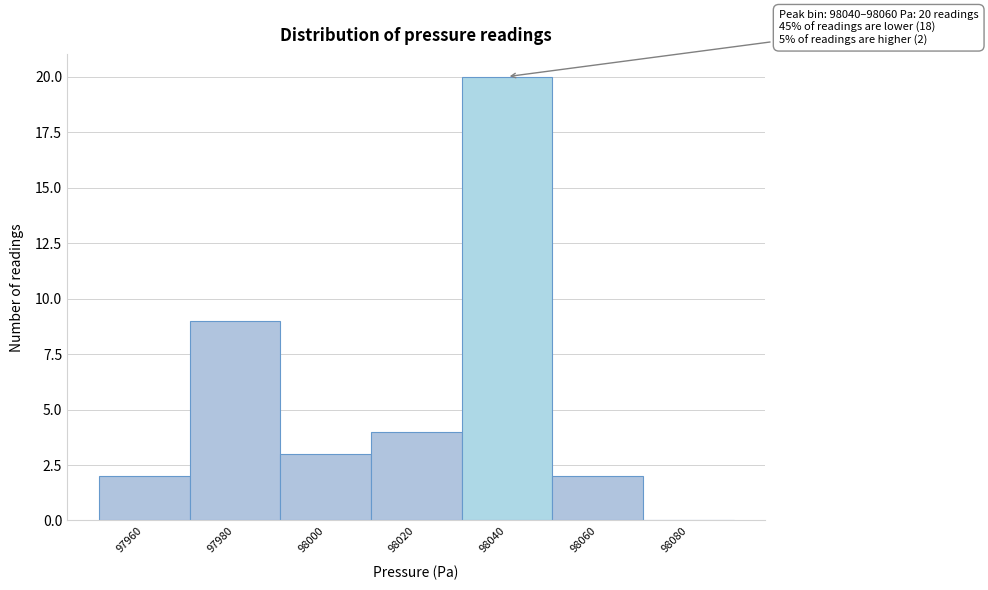

Reading right to left, list all the values displayed in this chart.

98080=0	98060=2	98040=20	98020=4	98000=3	97980=9	97960=2